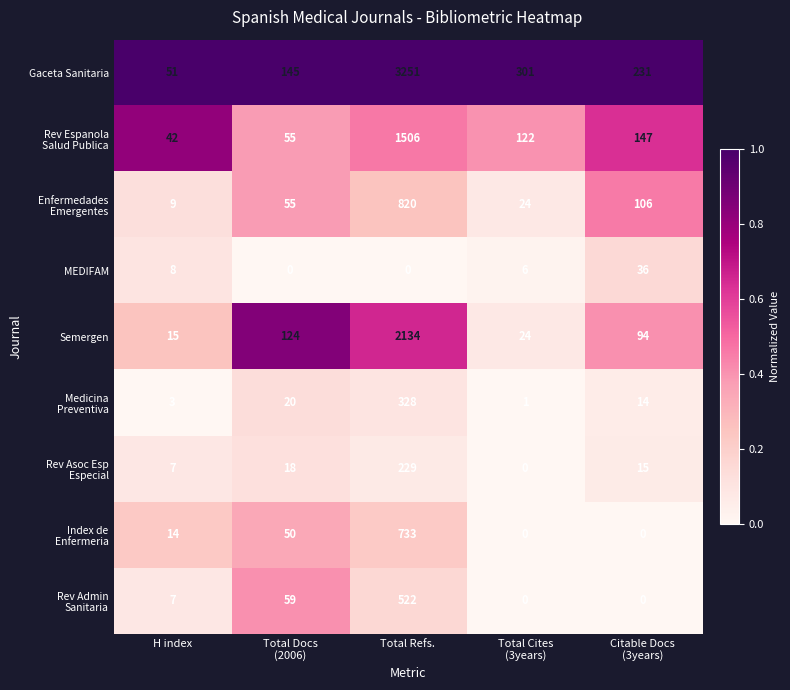

Which series has the largest total across all categories?

Gaceta Sanitaria